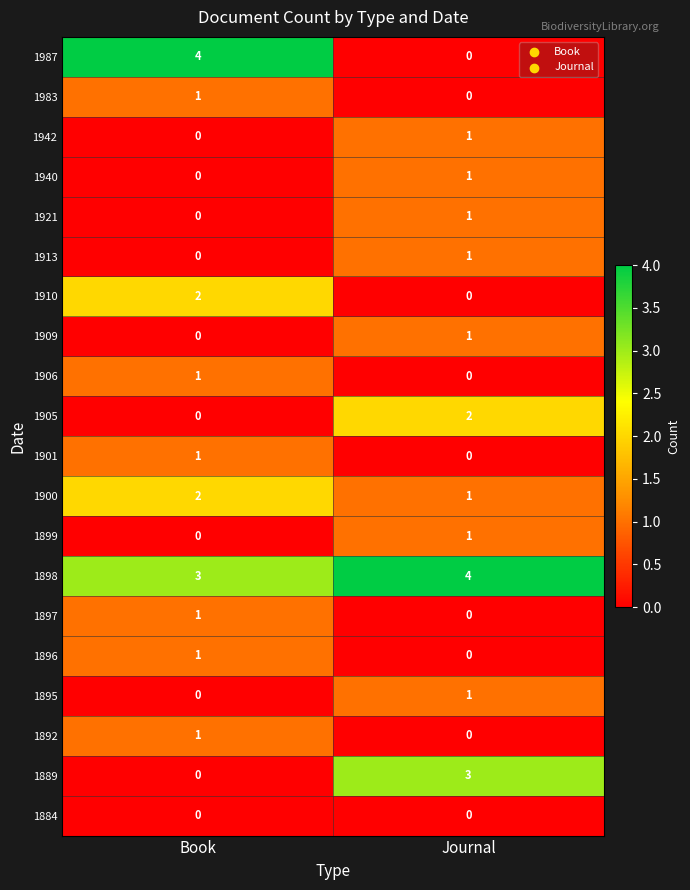

What is the sum of all 1898 values?

7